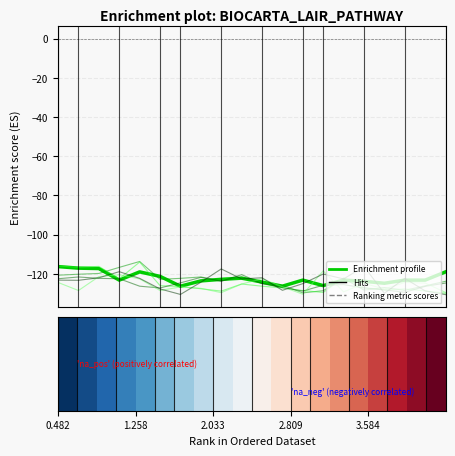

At which category is the sum across all series the highest?

1.258